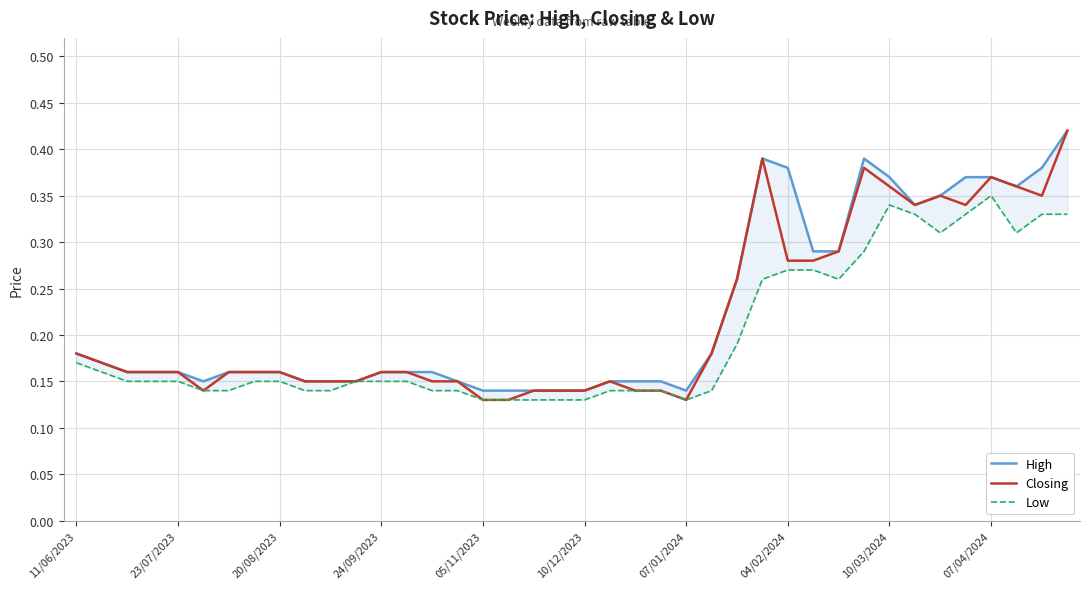

True or false: Closing has a value of 0.5 at 04/02/2024.

False